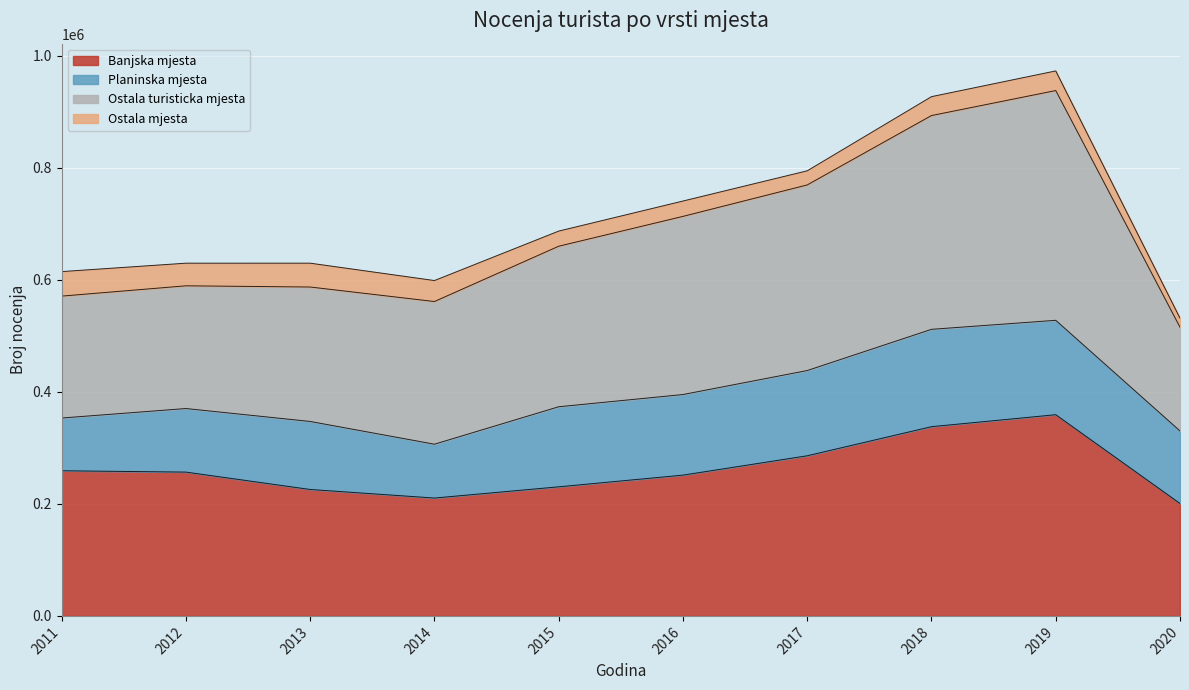

True or false: Ostala turisticka mjesta has more than 0 interior local peaks.

True